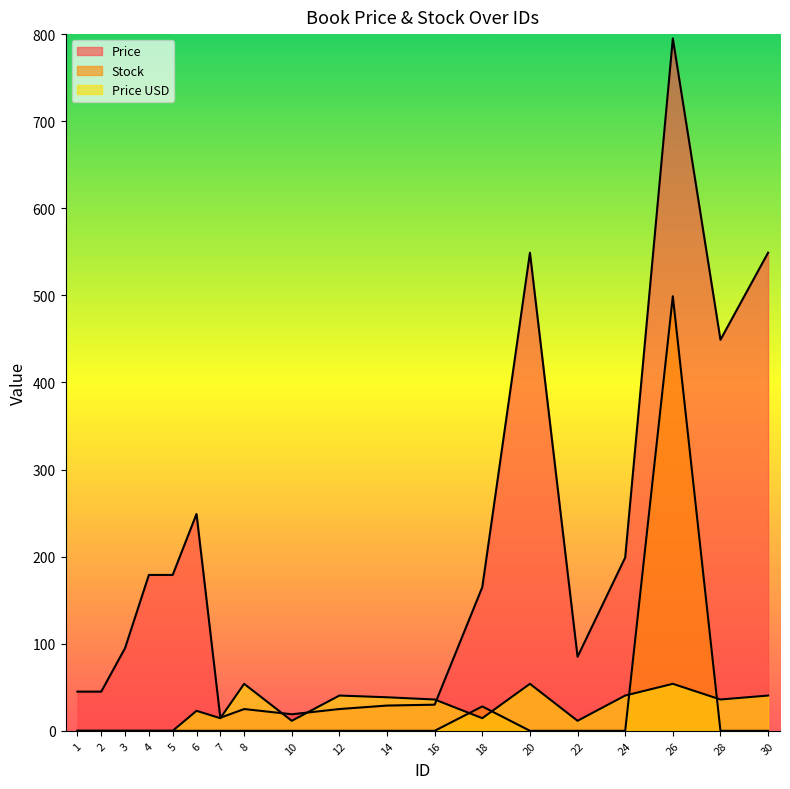

What is the average value of the Stock series?

27.7